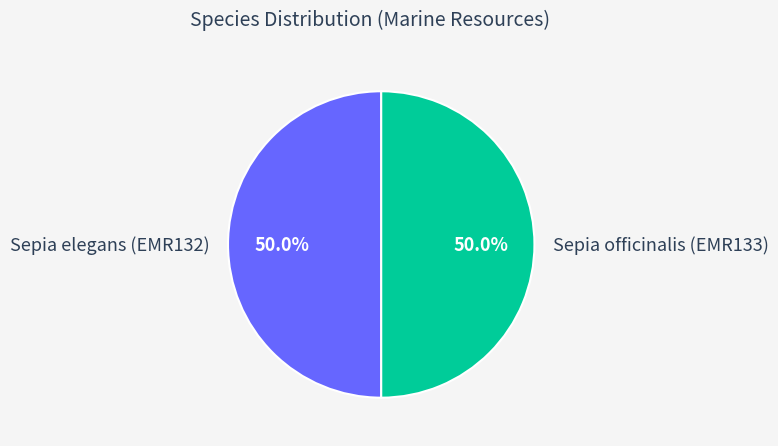

What percentage is NOT represented by Sepia elegans (EMR132)?

50.0%